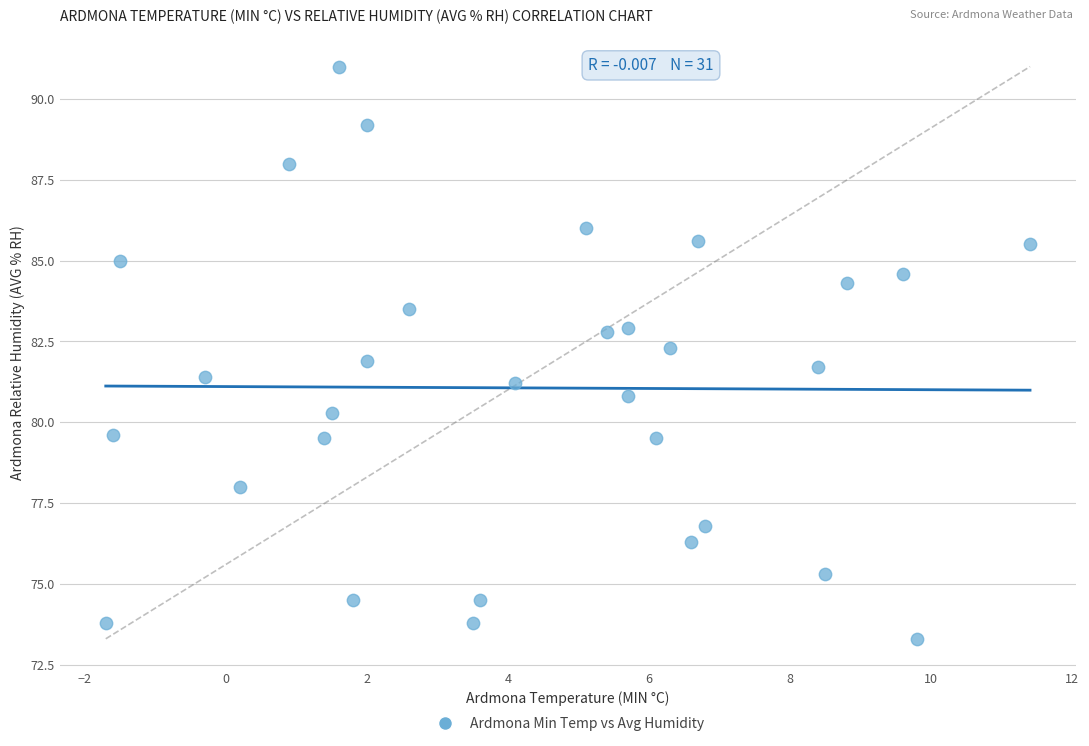

What is the range of X values (max minus min)?

13.1